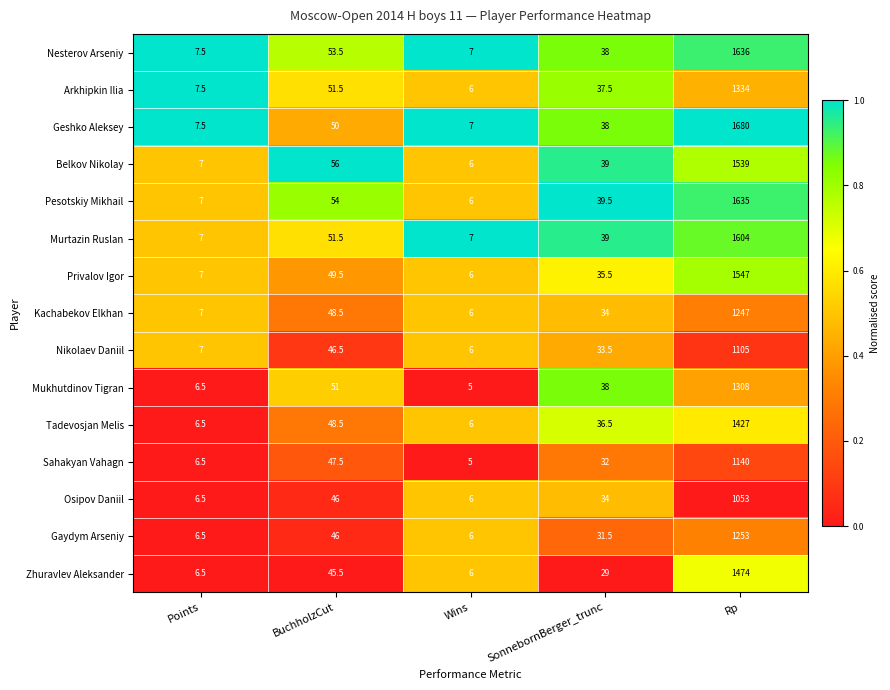

At which category is the sum across all series the highest?

Rp